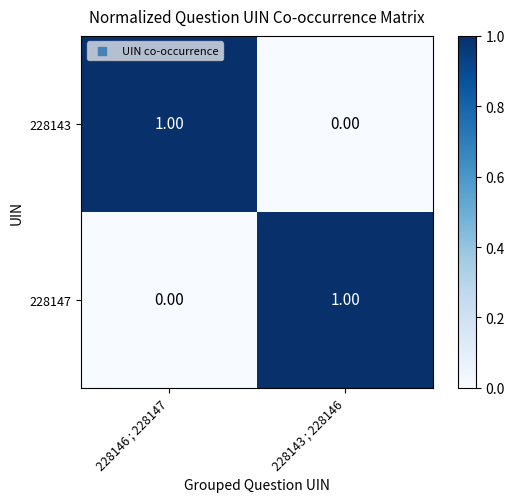

List the labels in order of 228143 value, smallest first.

228143 ; 228146, 228146 ; 228147